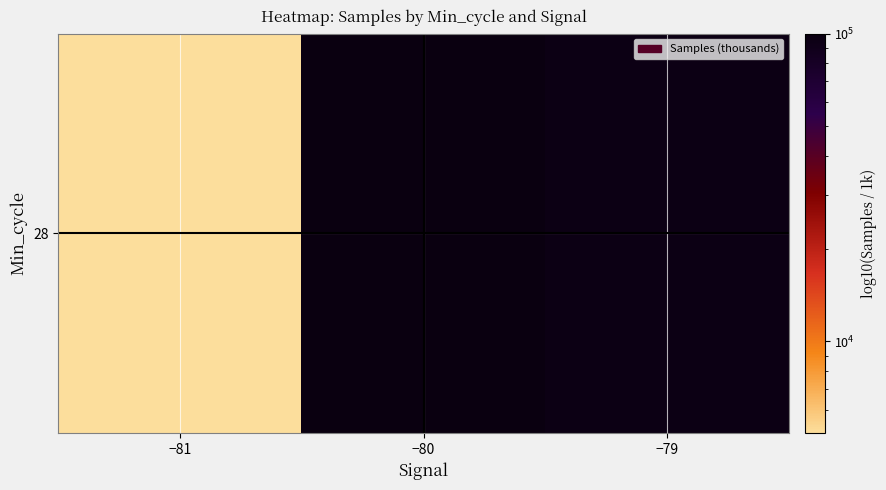

What is the difference between the maximum and minimum values?

94981.2